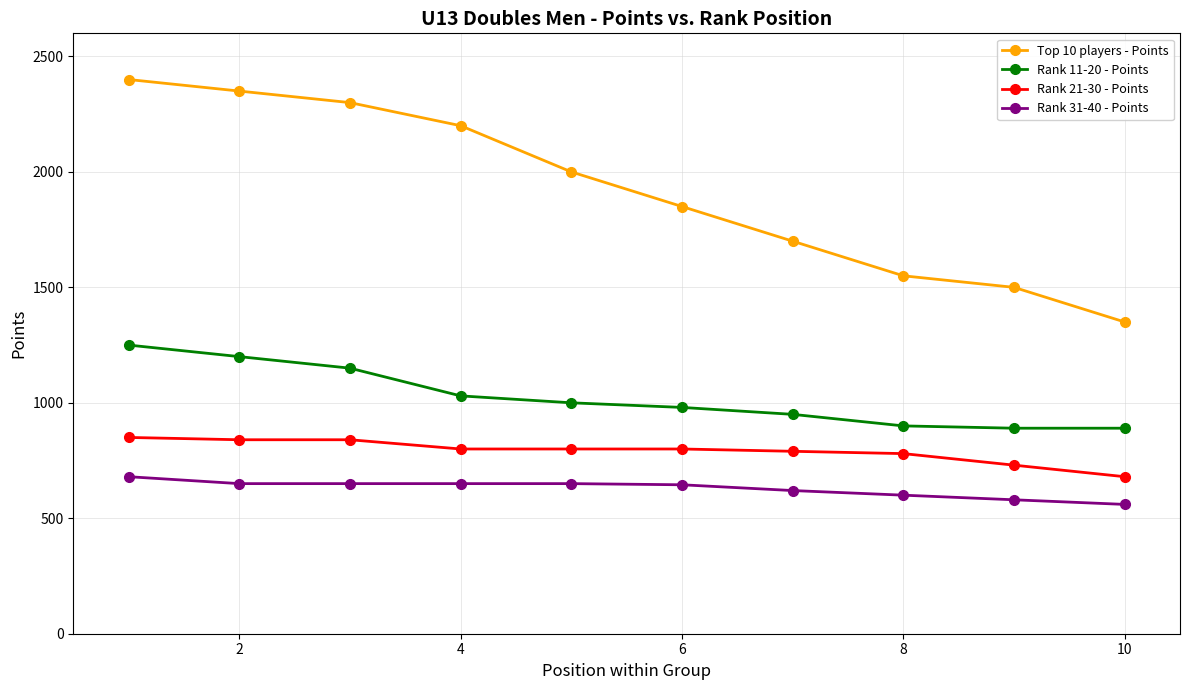

What is the highest value of the Rank 31-40 - Points series?

680